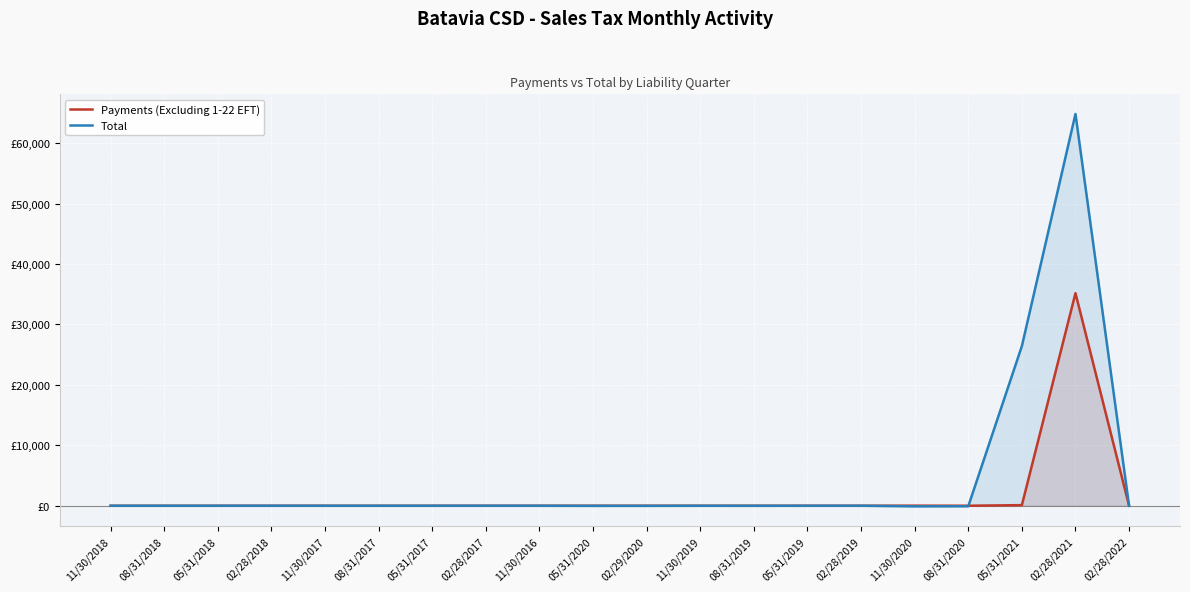

Which series changed the most between 02/29/2020 and 05/31/2019?

Total